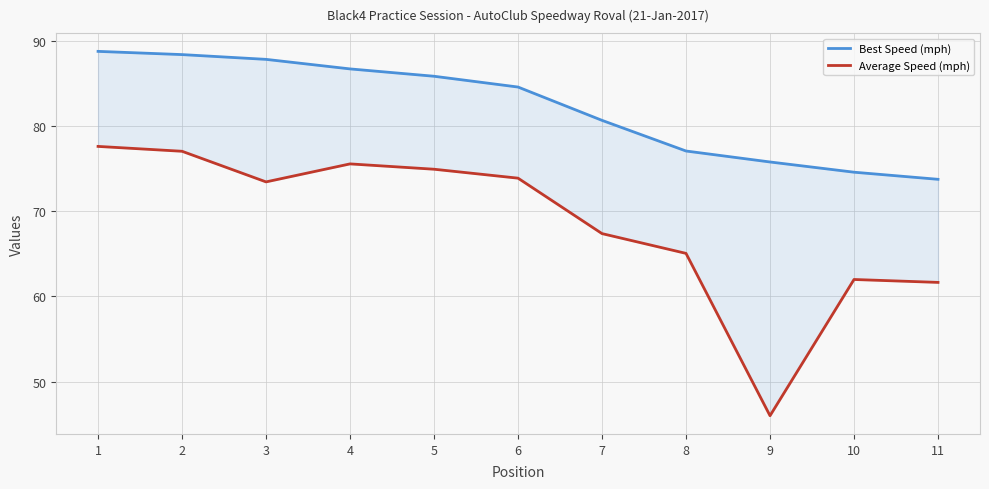

Where does the Best Speed (mph) series first go above 84?

1